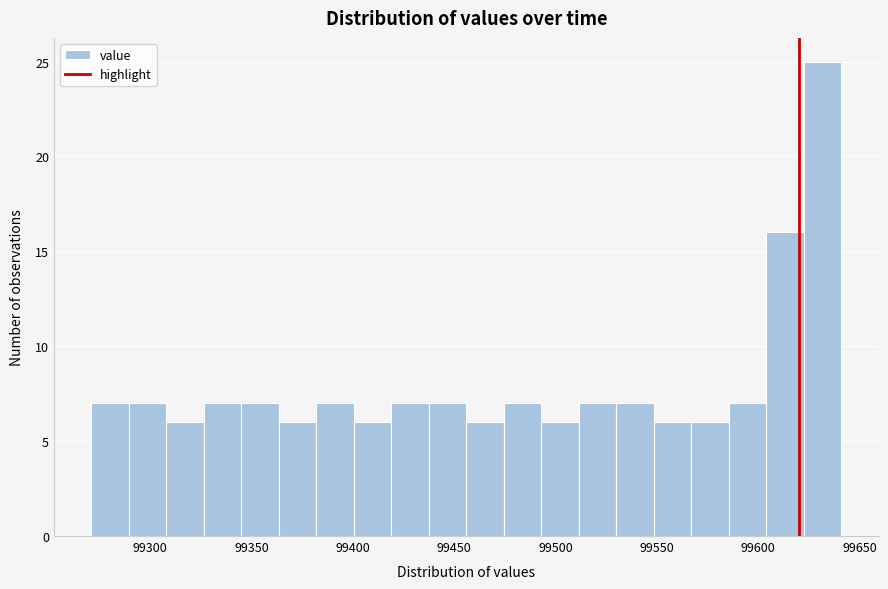

Read against the x-axis, roughly where is the centre of the tallest bar?

99630